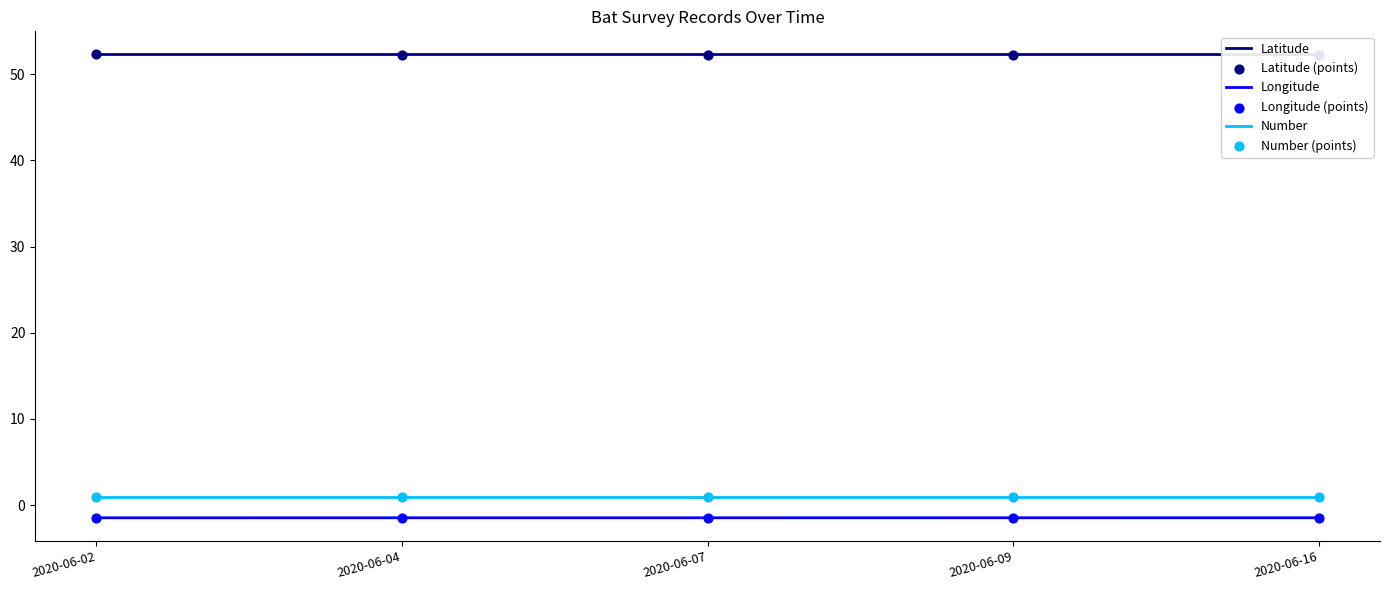

Which series has the largest total across all categories?

Latitude